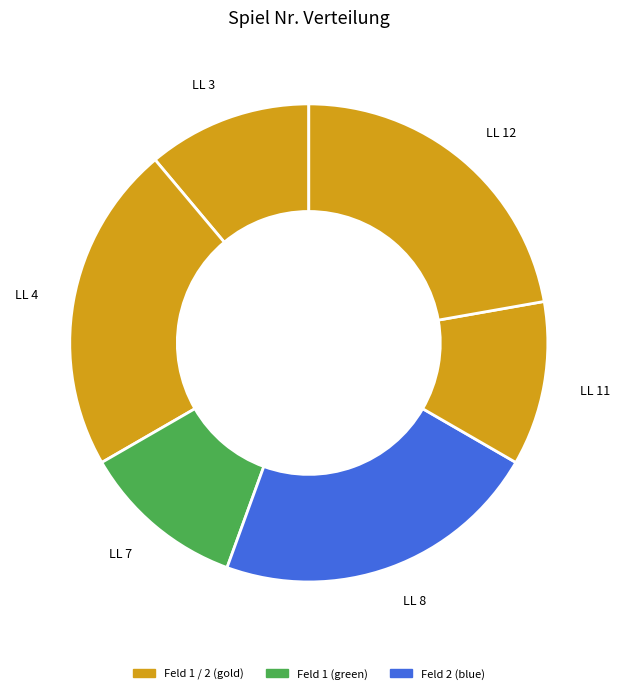

Is the sum of LL 4 and LL 12 greater than half?

No